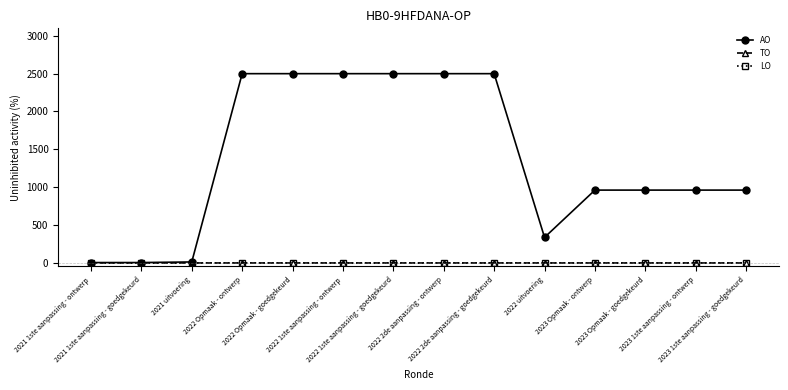

How many categories are shown in the chart?

14